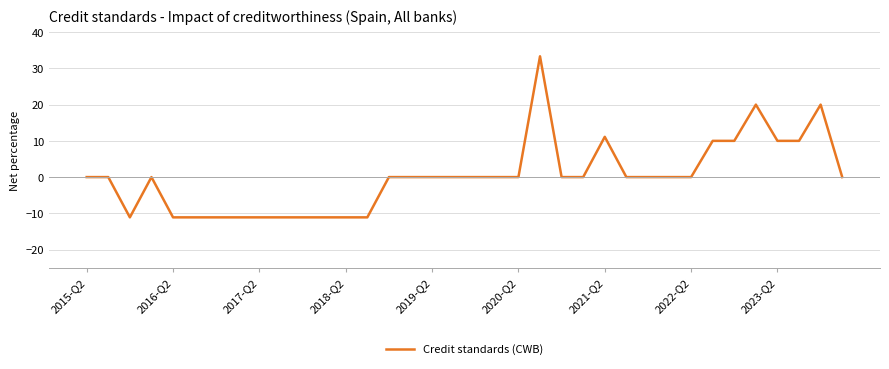

What is the minimum value shown in the chart?

-11.1